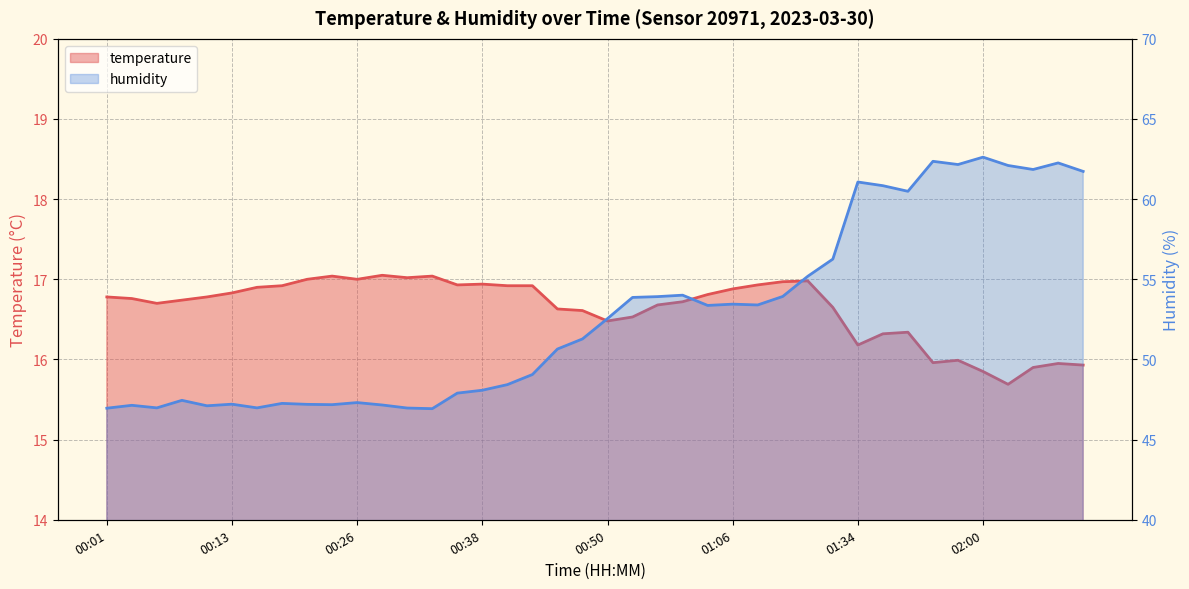

Between 00:28 and 01:13, which is larger?

00:28